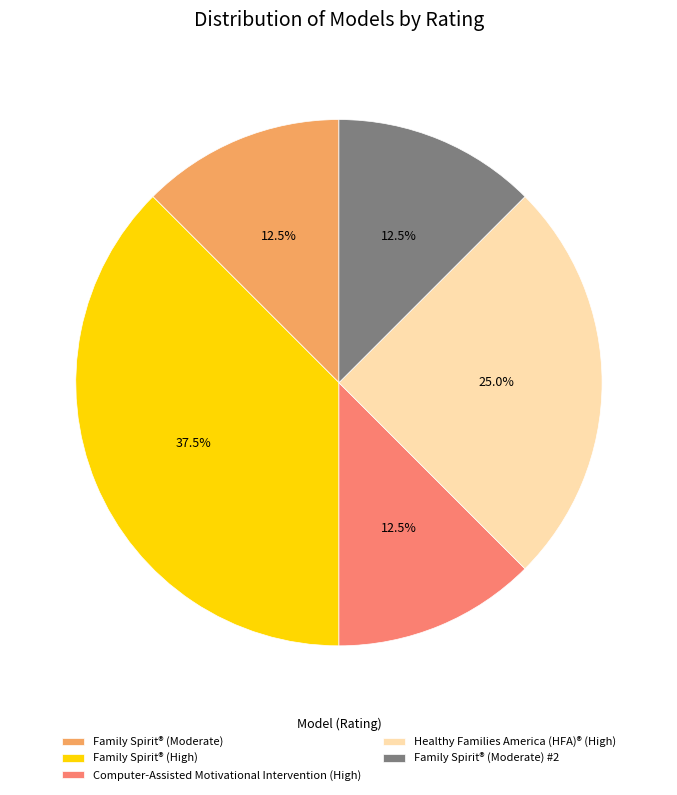

Is there any slice that represents more than half of the pie?

No